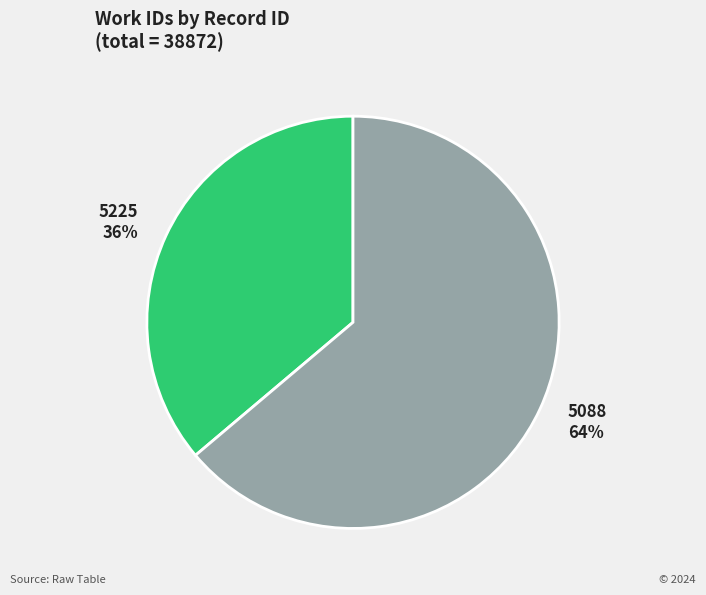

Which category accounts for the majority?

5088